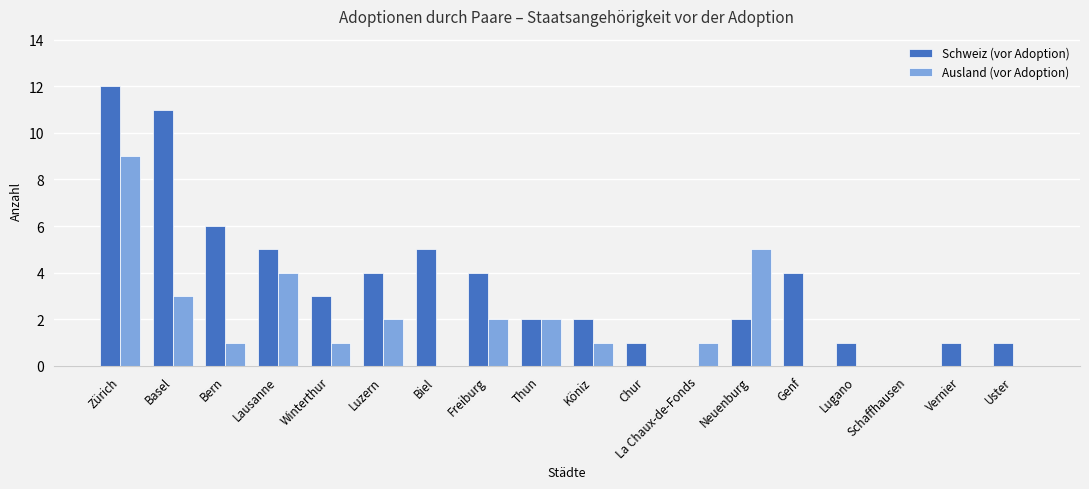

The Ausland (vor Adoption) series shows 0 at Genf. True or false?

True